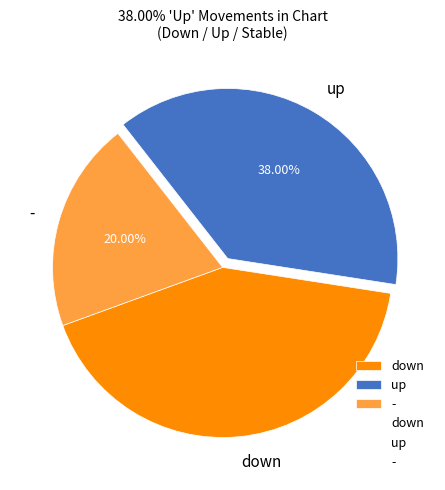

Does - represent more than half of the total?

No